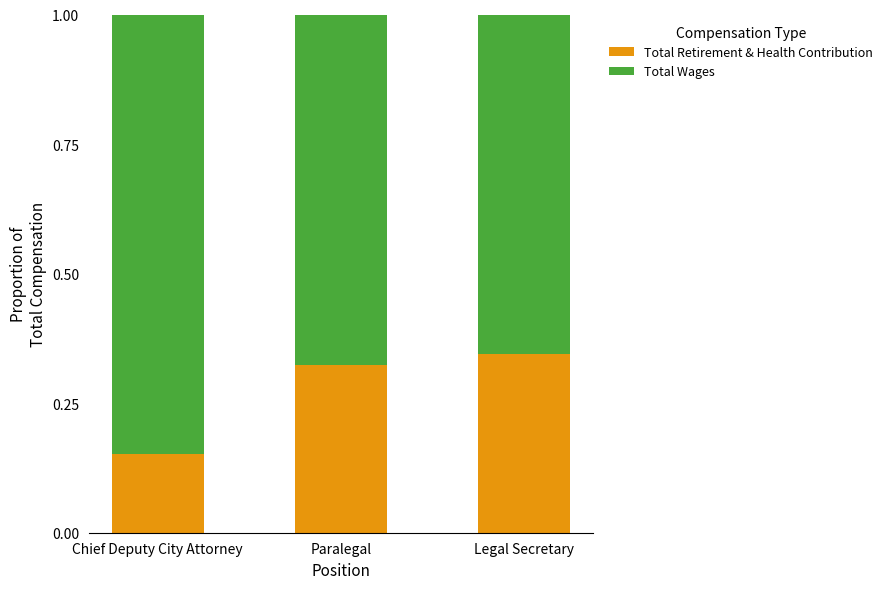

The value of Total Retirement & Health Contribution at Legal Secretary is 0.5. True or false?

False